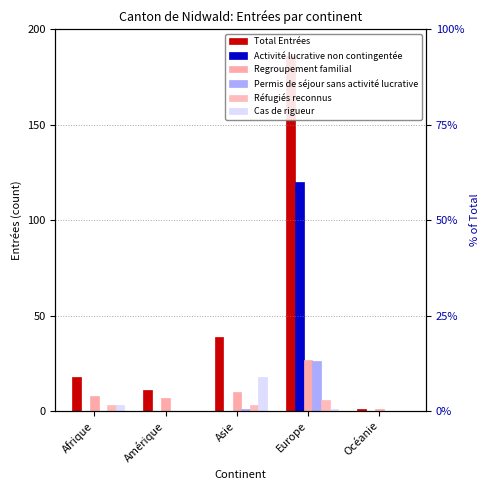

Is the value of Réfugiés reconnus at Afrique greater than the value of Total Entrées at Amérique?

No